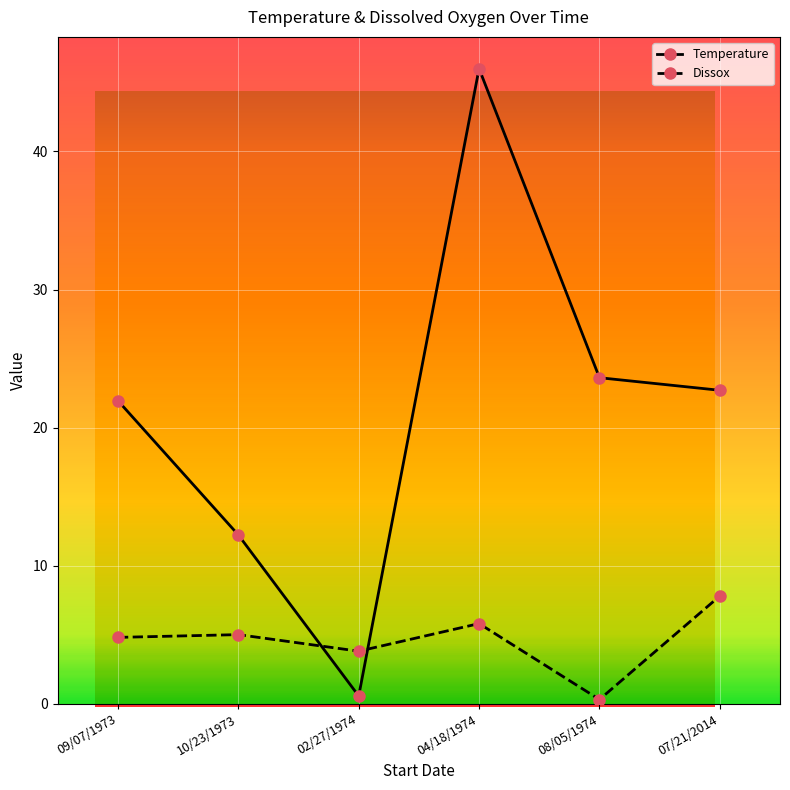

Which category has the highest value in the Dissox series?

07/21/2014